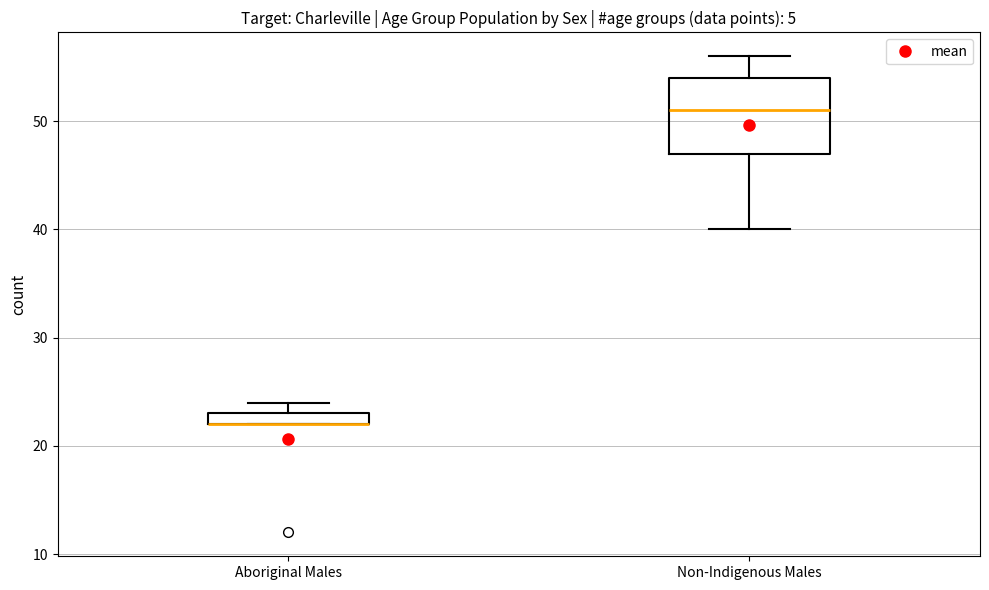

Where is the lower edge of the box for Aboriginal Males on the y-axis? The values are not printed on the chart, so give them approximately, as read against the axis.

22